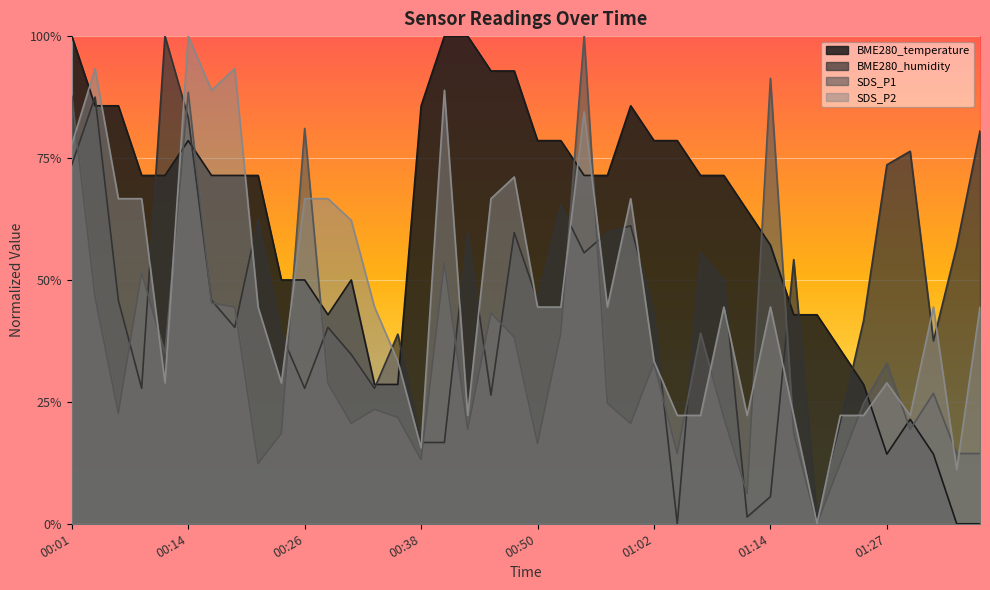

Reading left to right, what are all the values shown in this chart?

BME280_temperature: 00:01=1.0	00:04=0.9	00:06=0.9	00:09=0.7	00:11=0.7	00:14=0.8	00:16=0.7	00:19=0.7	00:21=0.7	00:23=0.5	00:26=0.5	00:28=0.4	00:31=0.5	00:33=0.3	00:36=0.3	00:38=0.9	00:40=1.0	00:43=1.0	00:45=0.9	00:48=0.9	00:50=0.8	00:53=0.8	00:55=0.7	00:57=0.7	01:00=0.9	01:02=0.8	01:05=0.8	01:07=0.7	01:10=0.7	01:12=0.6	01:14=0.6	01:17=0.4	01:19=0.4	01:22=0.4	01:24=0.3	01:27=0.1	01:29=0.2	01:32=0.1	01:34=0.0	01:36=0.0
BME280_humidity: 00:01=0.7	00:04=0.9	00:06=0.5	00:09=0.3	00:11=1.0	00:14=0.8	00:16=0.5	00:19=0.4	00:21=0.6	00:23=0.4	00:26=0.3	00:28=0.4	00:31=0.3	00:33=0.3	00:36=0.4	00:38=0.2	00:40=0.2	00:43=0.6	00:45=0.3	00:48=0.6	00:50=0.5	00:53=0.7	00:55=0.6	00:57=0.6	01:00=0.6	01:02=0.4	01:05=0.0	01:07=0.6	01:10=0.5	01:12=0.0	01:14=0.1	01:17=0.5	01:19=0.0	01:22=0.2	01:24=0.4	01:27=0.7	01:29=0.8	01:32=0.4	01:34=0.6	01:36=0.8
SDS_P1: 00:01=0.9	00:04=0.5	00:06=0.2	00:09=0.5	00:11=0.3	00:14=0.9	00:16=0.5	00:19=0.4	00:21=0.1	00:23=0.2	00:26=0.8	00:28=0.3	00:31=0.2	00:33=0.2	00:36=0.2	00:38=0.1	00:40=0.5	00:43=0.2	00:45=0.4	00:48=0.4	00:50=0.2	00:53=0.4	00:55=1.0	00:57=0.2	01:00=0.2	01:02=0.3	01:05=0.1	01:07=0.4	01:10=0.2	01:12=0.1	01:14=0.9	01:17=0.2	01:19=0.0	01:22=0.1	01:24=0.2	01:27=0.3	01:29=0.2	01:32=0.3	01:34=0.1	01:36=0.1
SDS_P2: 00:01=0.8	00:04=0.9	00:06=0.7	00:09=0.7	00:11=0.3	00:14=1.0	00:16=0.9	00:19=0.9	00:21=0.4	00:23=0.3	00:26=0.7	00:28=0.7	00:31=0.6	00:33=0.4	00:36=0.3	00:38=0.2	00:40=0.9	00:43=0.2	00:45=0.7	00:48=0.7	00:50=0.4	00:53=0.4	00:55=0.8	00:57=0.4	01:00=0.7	01:02=0.3	01:05=0.2	01:07=0.2	01:10=0.4	01:12=0.2	01:14=0.4	01:17=0.2	01:19=0.0	01:22=0.2	01:24=0.2	01:27=0.3	01:29=0.2	01:32=0.4	01:34=0.1	01:36=0.4